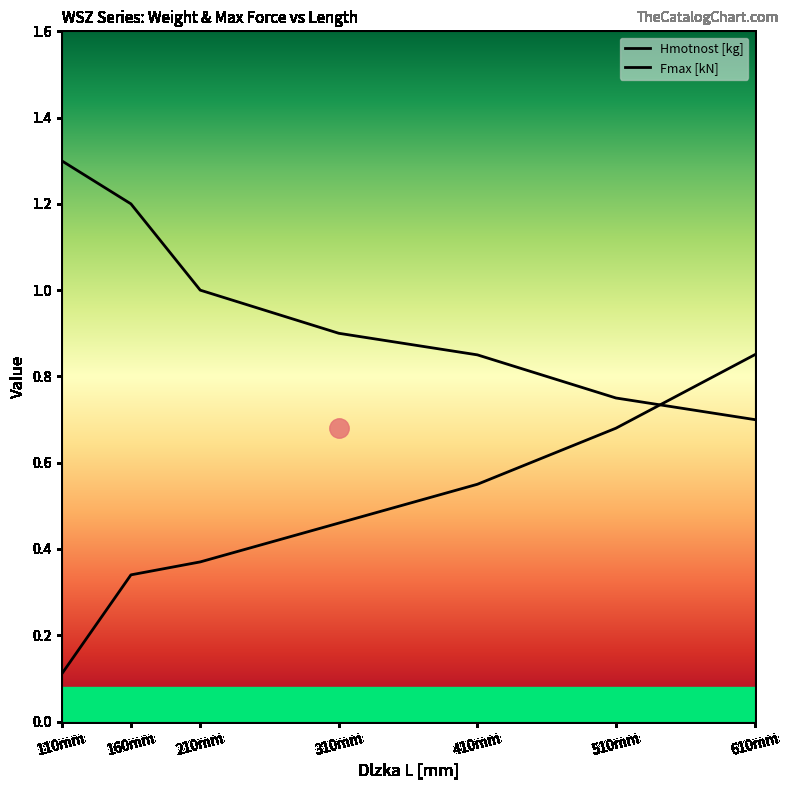

What is the difference between the maximum and minimum values in the Fmax [kN] series?

0.6